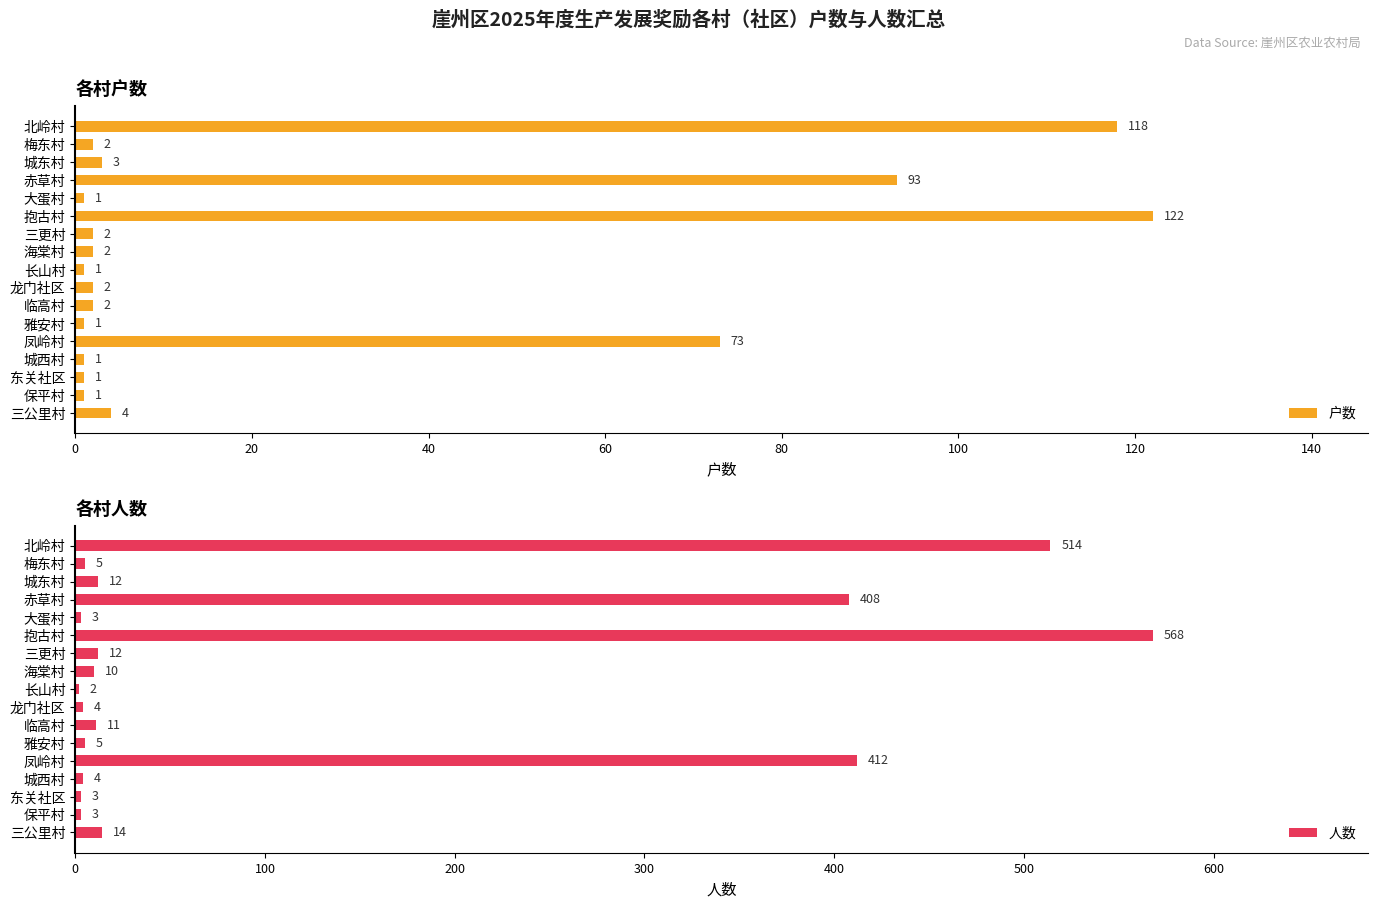

True or false: 户数 has a value of 2 at 海棠村.

True